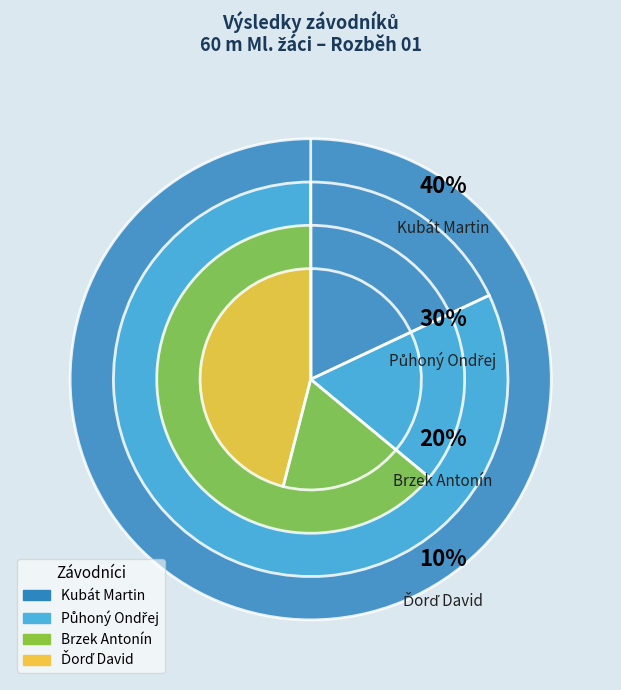

Which slice is the largest?

Kubát Martin